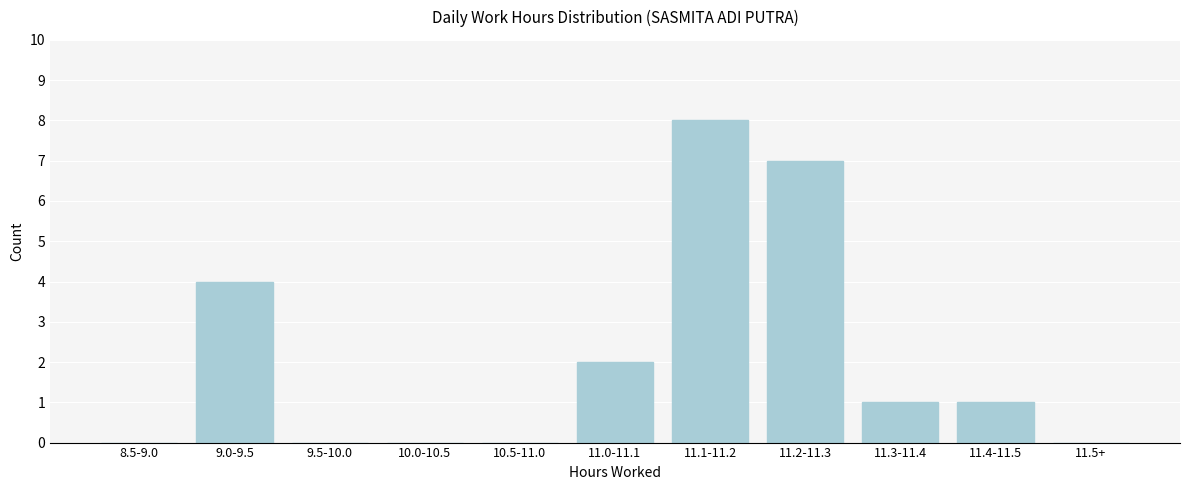

Reading left to right, what are all the values shown in this chart?

8.5-9.0=0	9.0-9.5=4	9.5-10.0=0	10.0-10.5=0	10.5-11.0=0	11.0-11.1=2	11.1-11.2=8	11.2-11.3=7	11.3-11.4=1	11.4-11.5=1	11.5+=0